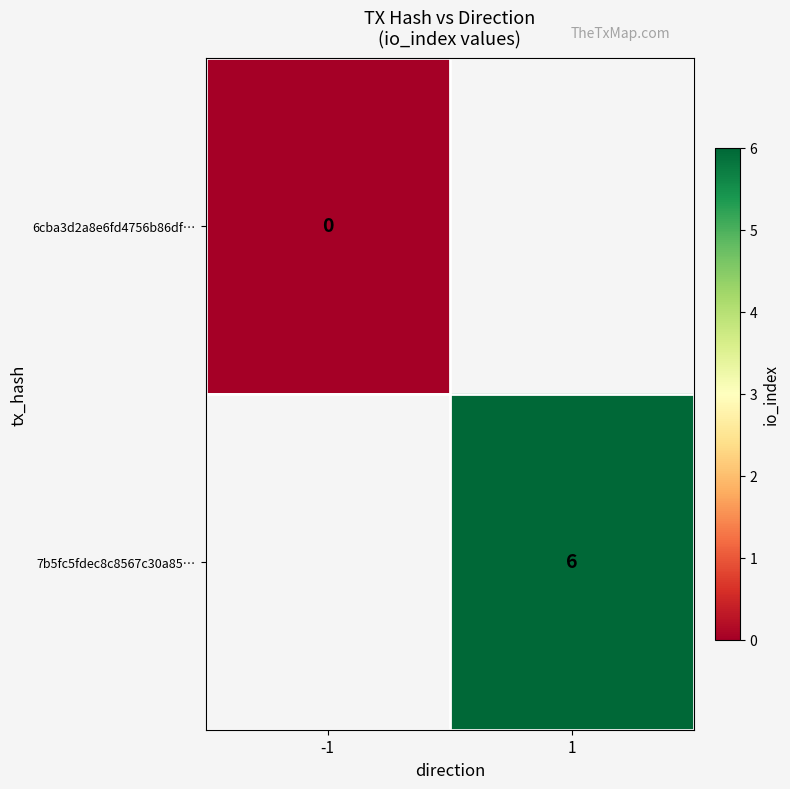

The value of 7b5fc5fdec8c8567c30a85… at 1 is 4. True or false?

False